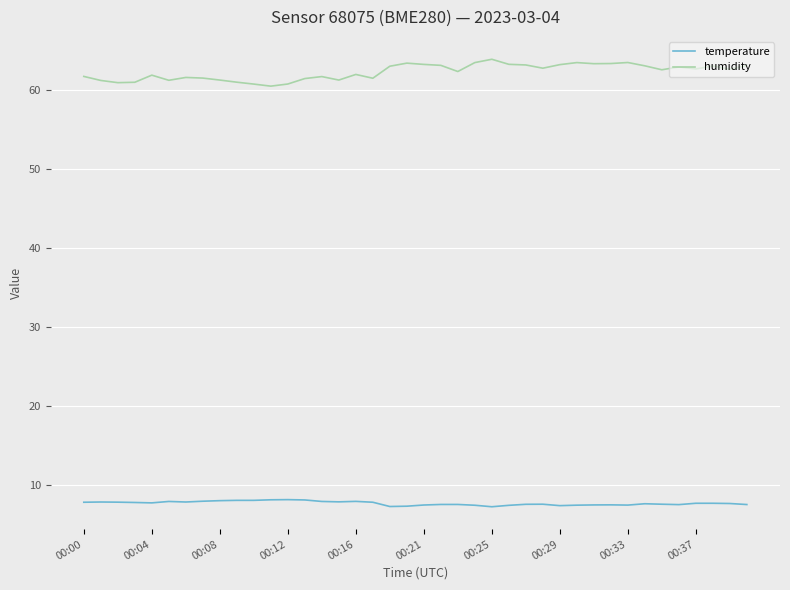

What is the difference between the maximum and minimum values in the humidity series?

3.4